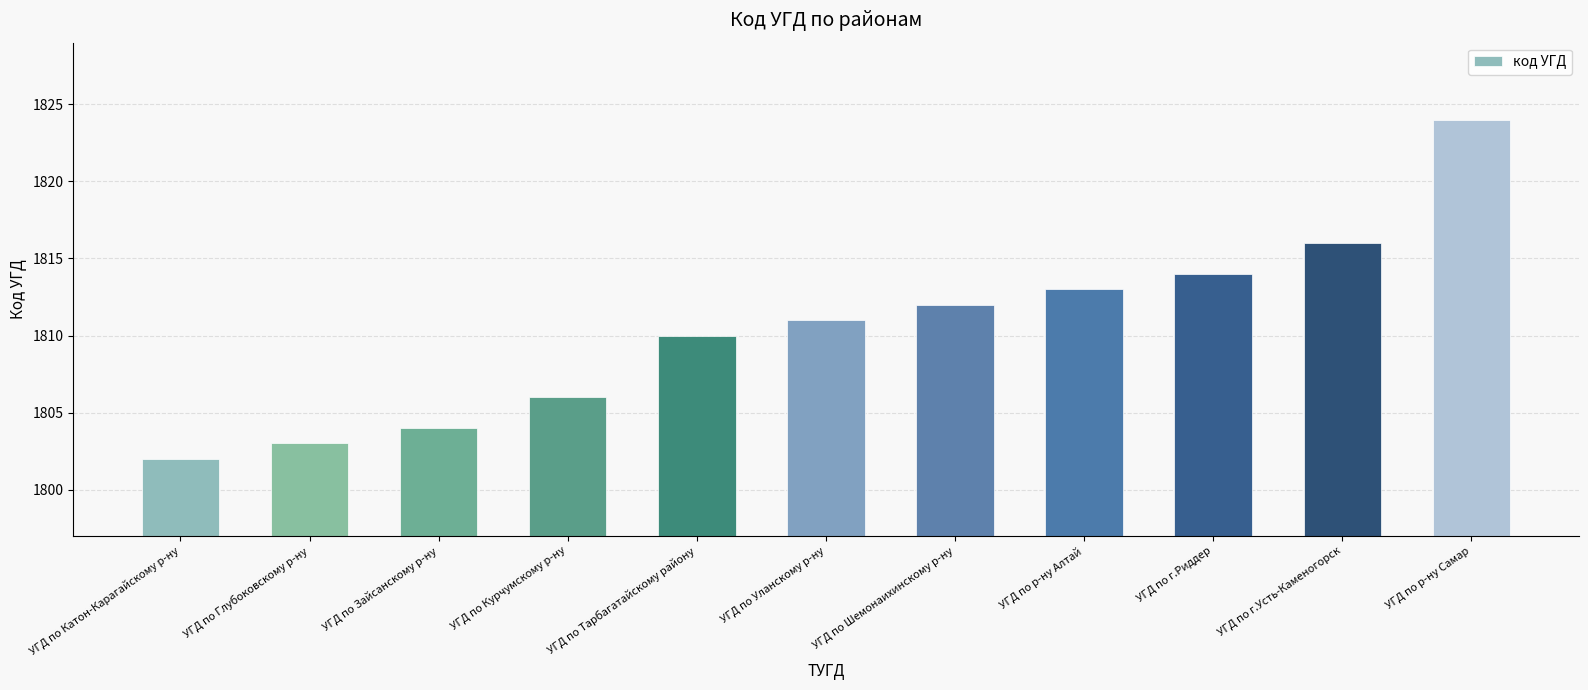

What is the change in value from УГД по Уланскому р-ну to УГД по Шемонаихинскому р-ну?

+1